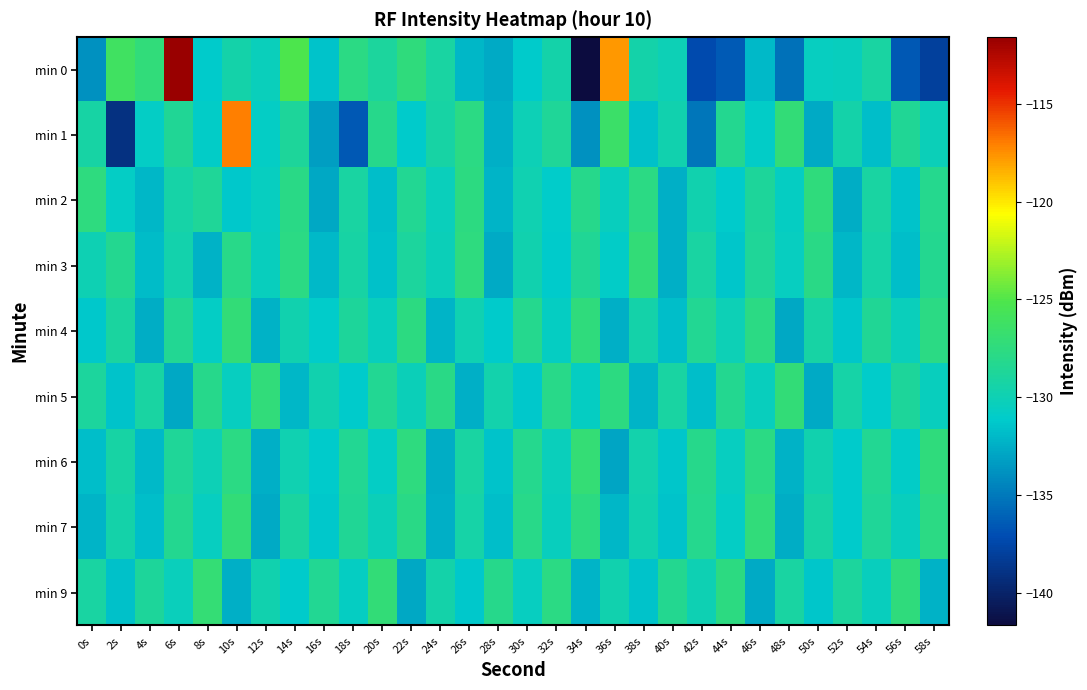

What is the maximum value shown in the chart?

-111.6